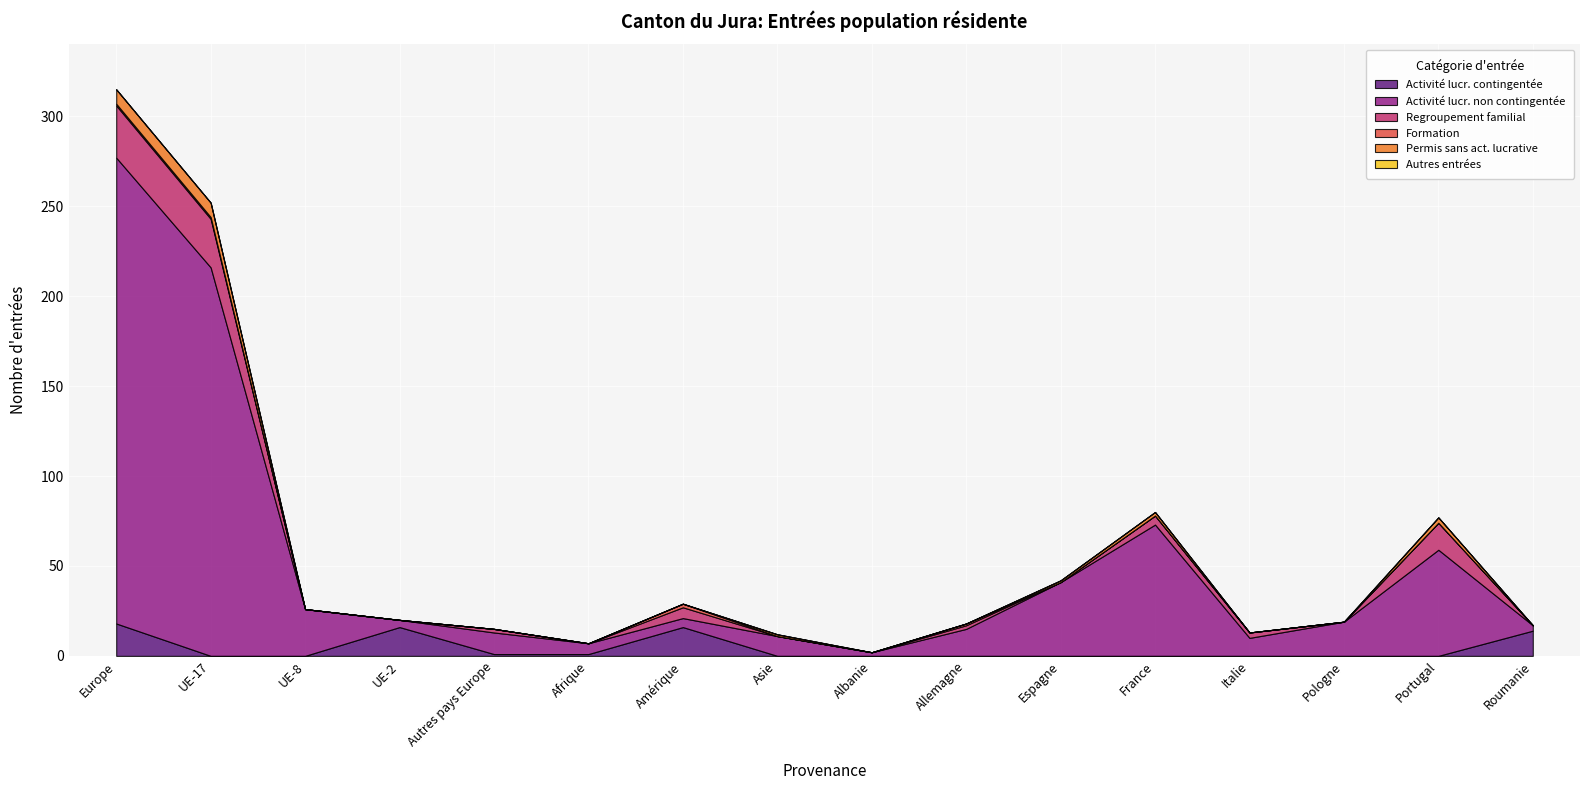

At which label does Formation reach its minimum?

UE-8